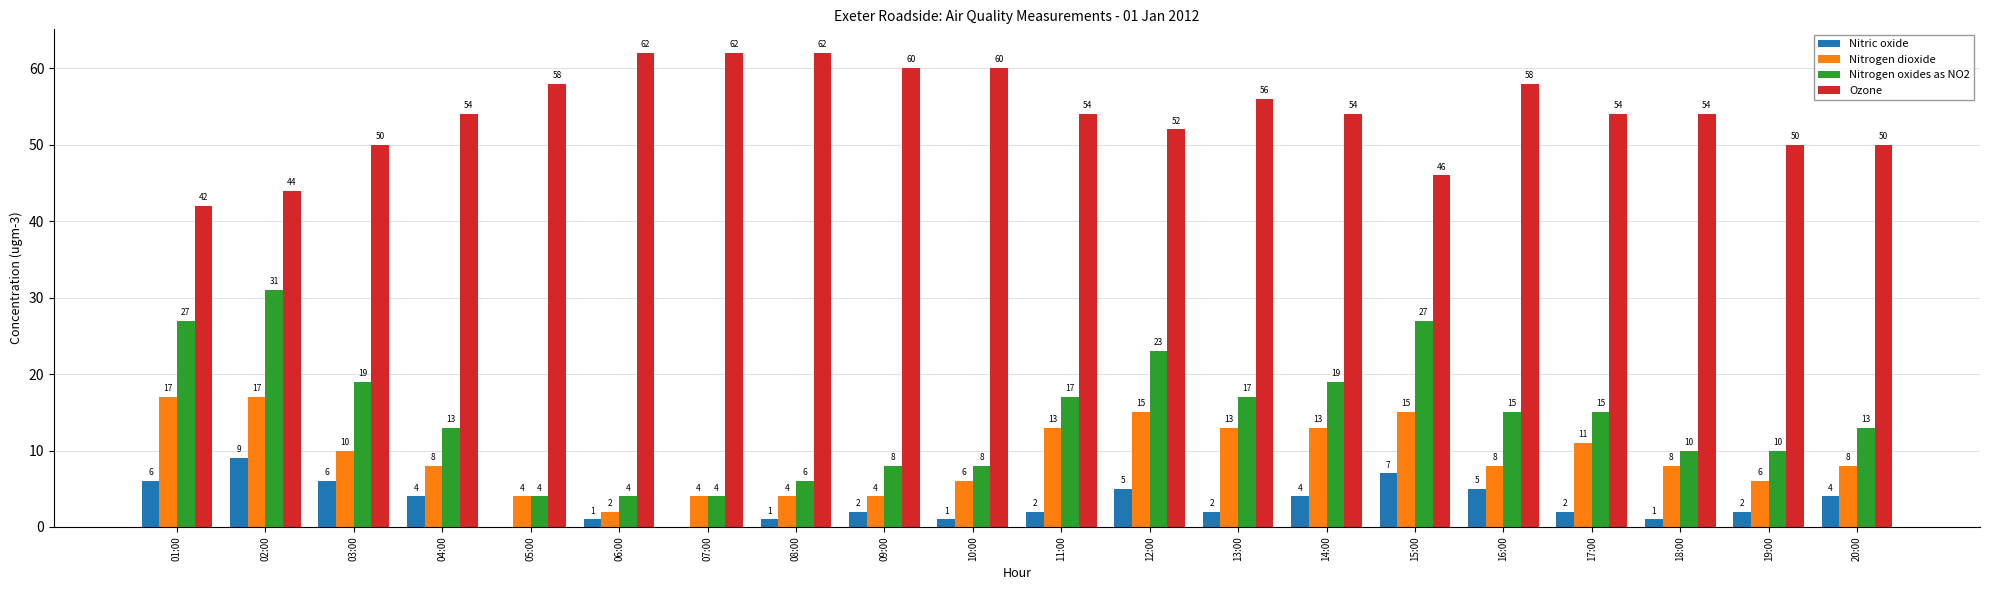

Is it true that Nitrogen dioxide equals 10 at 19:00?

False